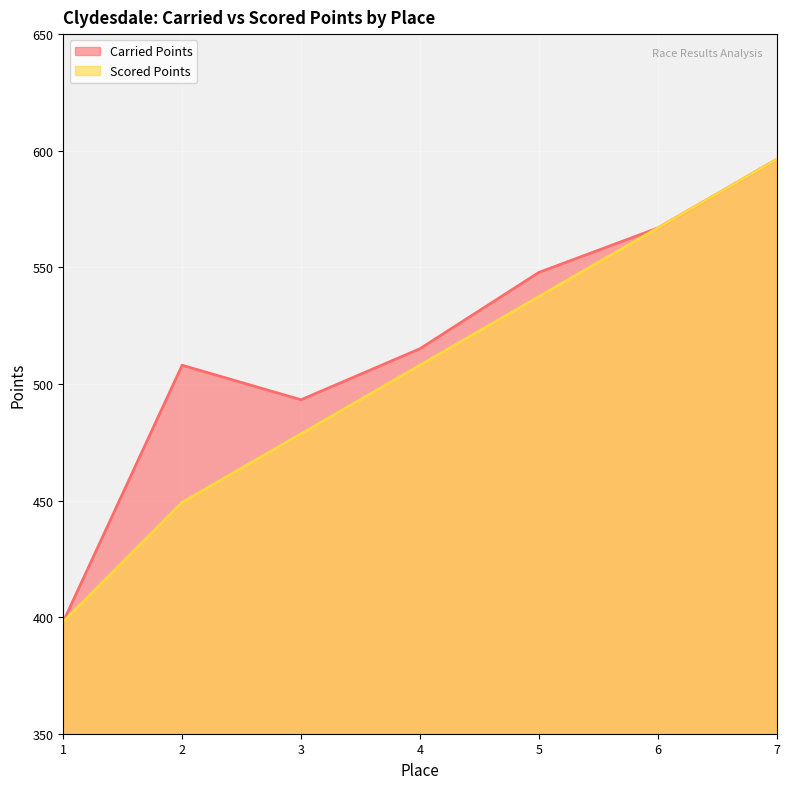

What are all the series names shown in the legend?

Carried Points, Scored Points